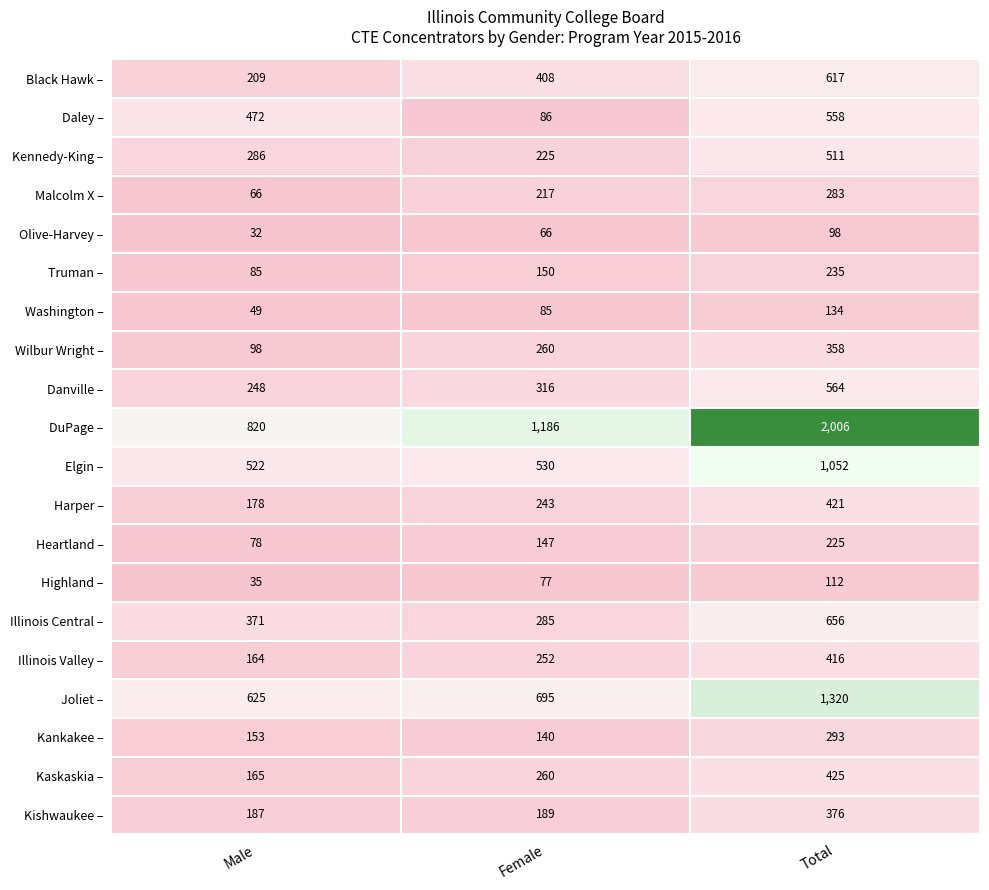

The Wilbur Wright – series shows 98 at Male. True or false?

True